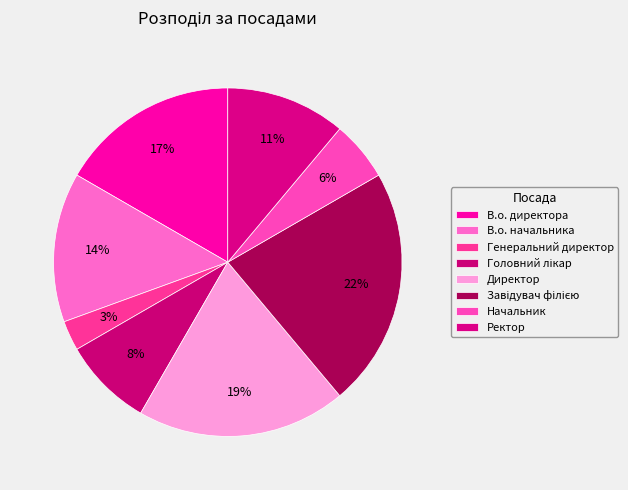

To the nearest percent, what is the average slice percentage?

12%